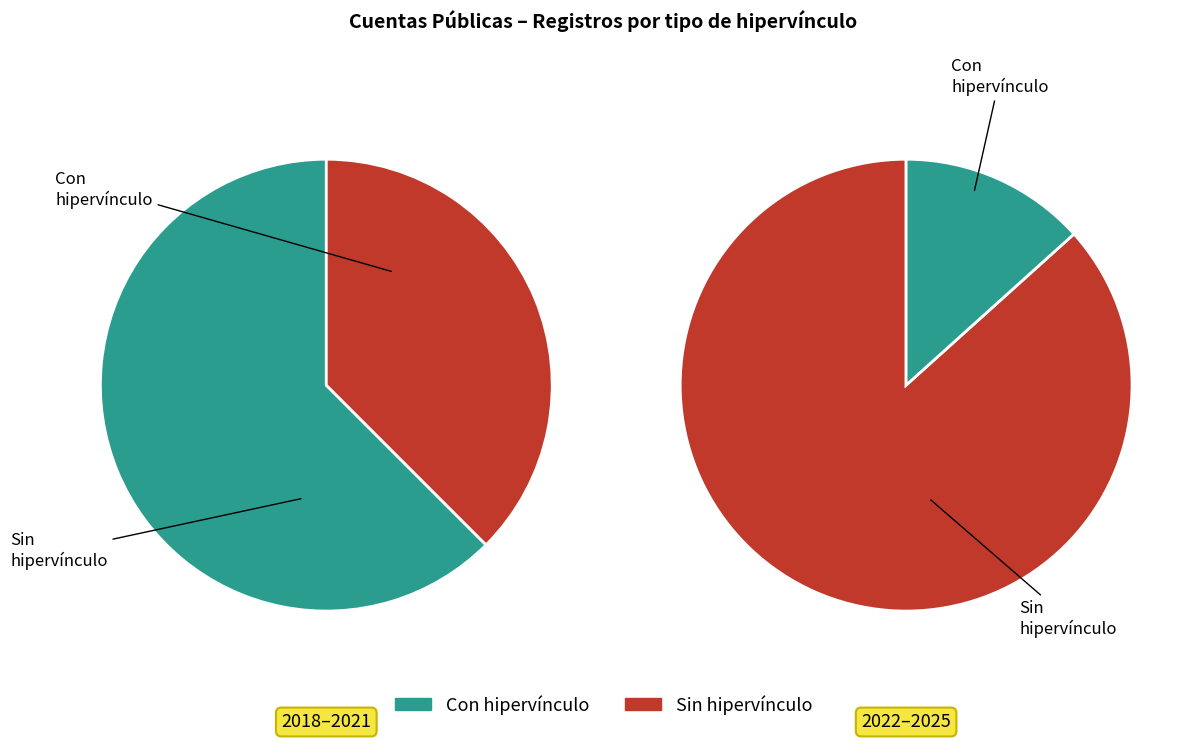

Is the sum of 2023 and 2022 greater than half?

No